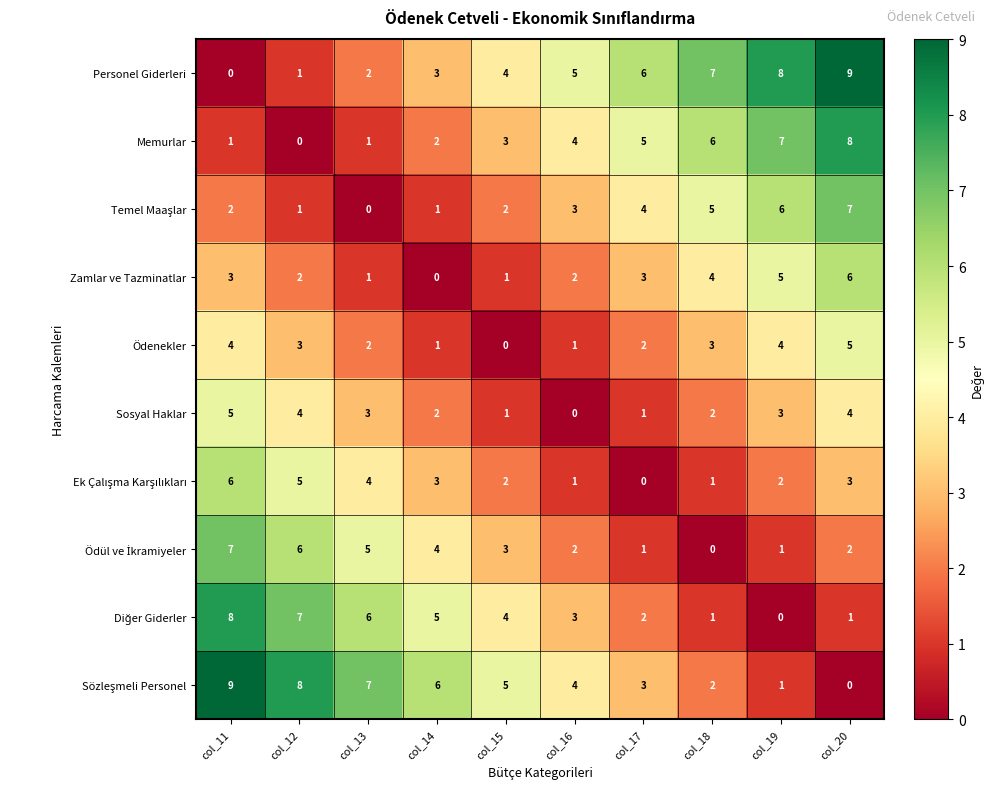

At which label does Sosyal Haklar first exceed 3?

col_11